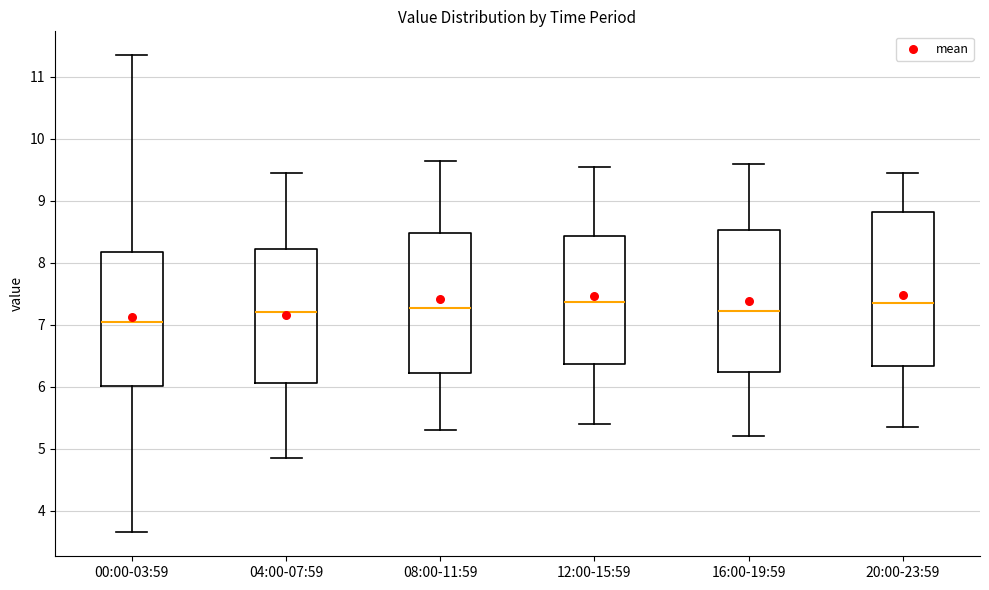

Where does the upper whisker of the box for 12:00-15:59 end on the y-axis? The values are not printed on the chart, so give them approximately, as read against the axis.

9.6